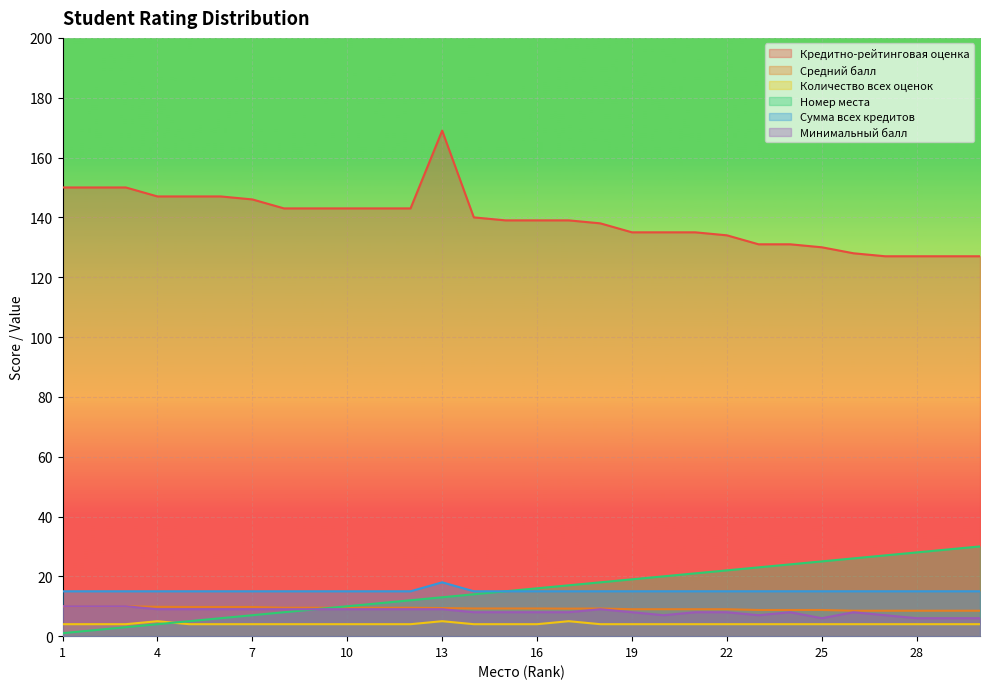

What is the difference between the Средний балл values at 2 and 23?

1.2